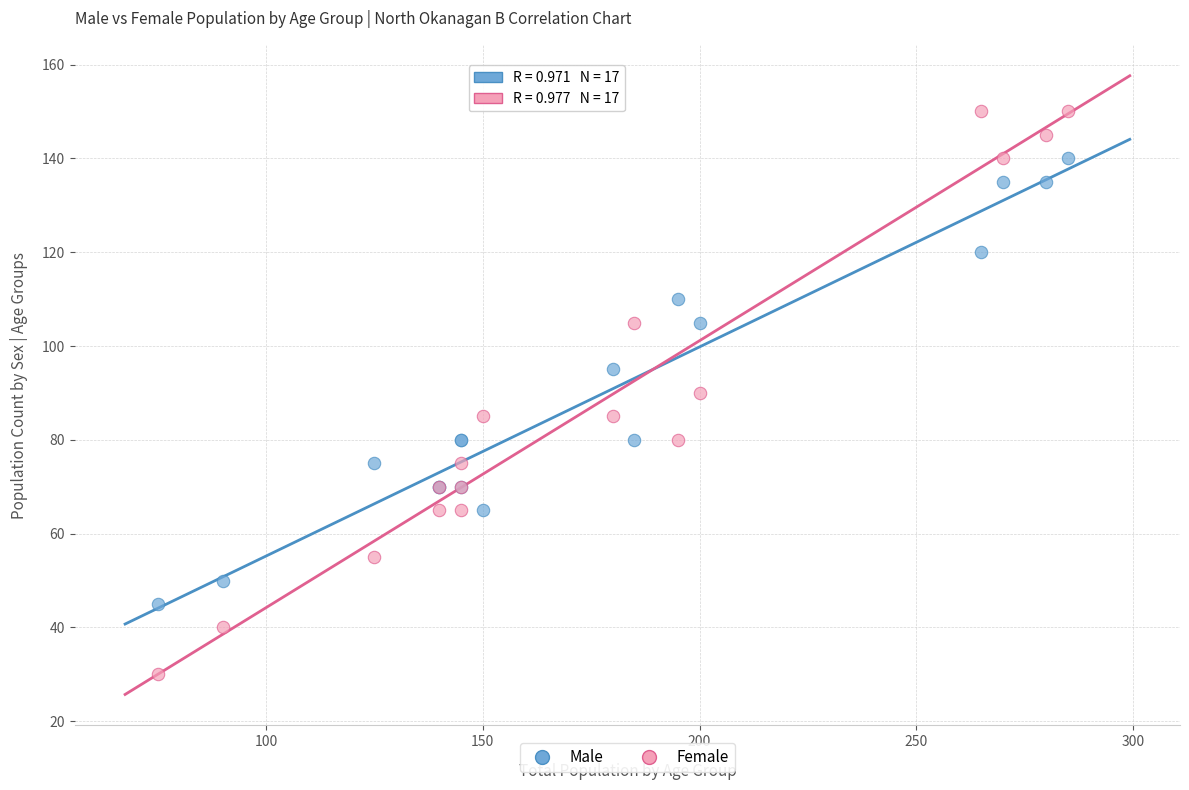

Which series has the widest spread of Y values?

Female